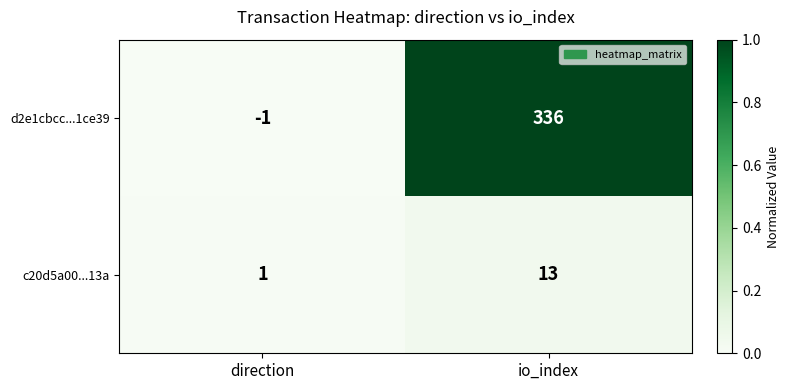

List the series in order of their peak value, lowest first.

c20d5a00...13a, d2e1cbcc...1ce39